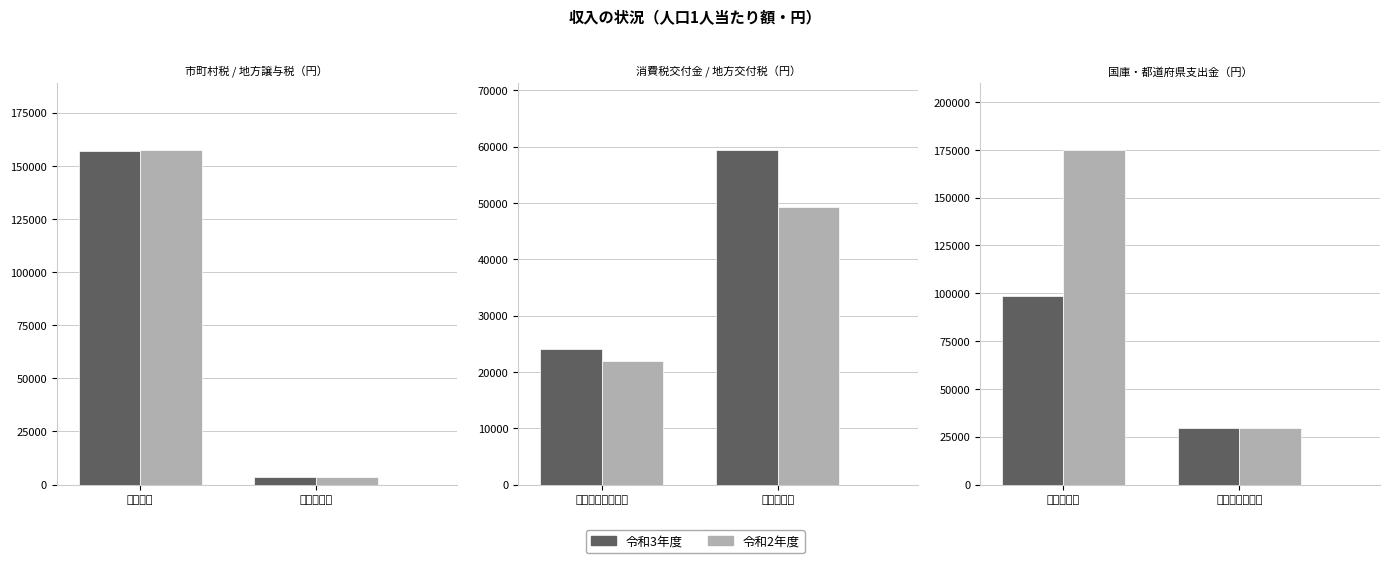

True or false: 地方譲与税 has a value of 5998 at 令和3年度.

False